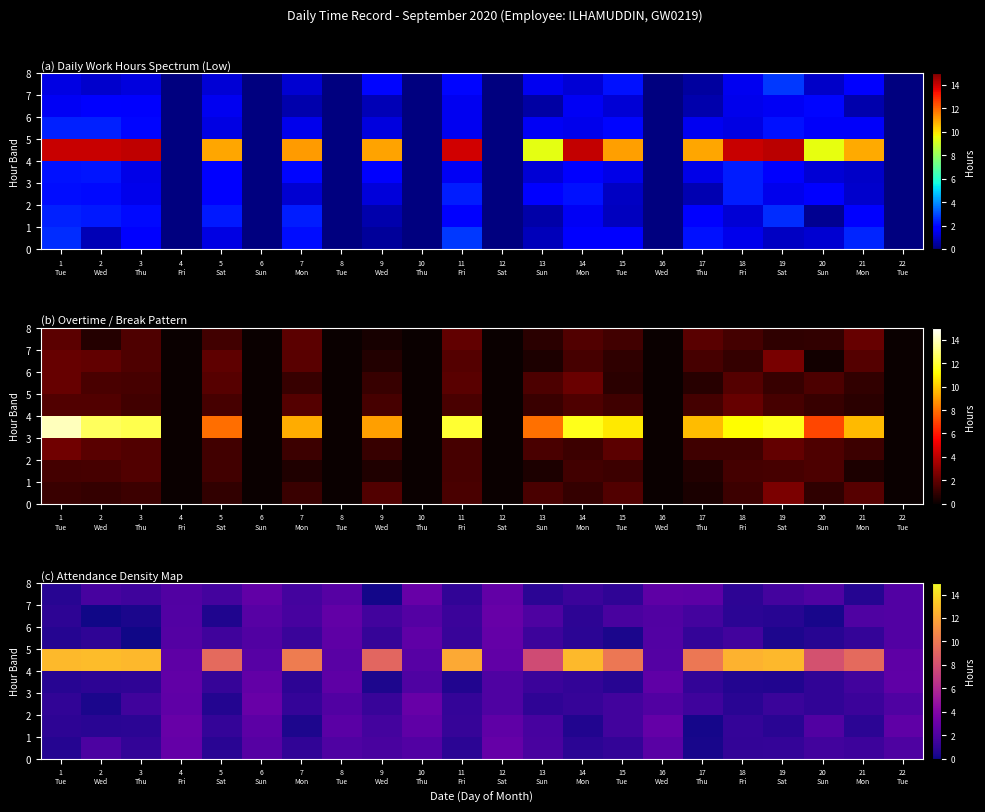

What is the maximum value for row_3?

2.7